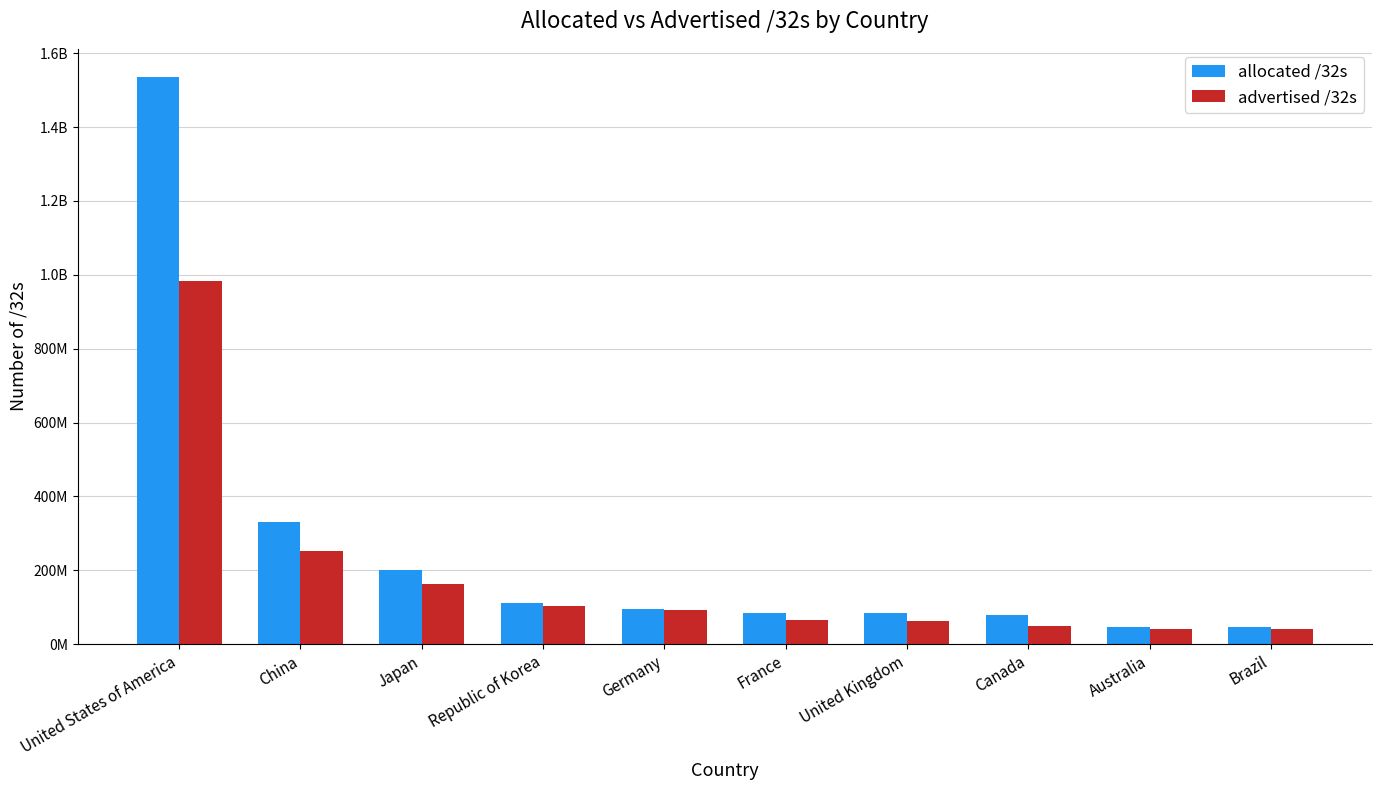

What are all the series names shown in the legend?

allocated /32s, advertised /32s